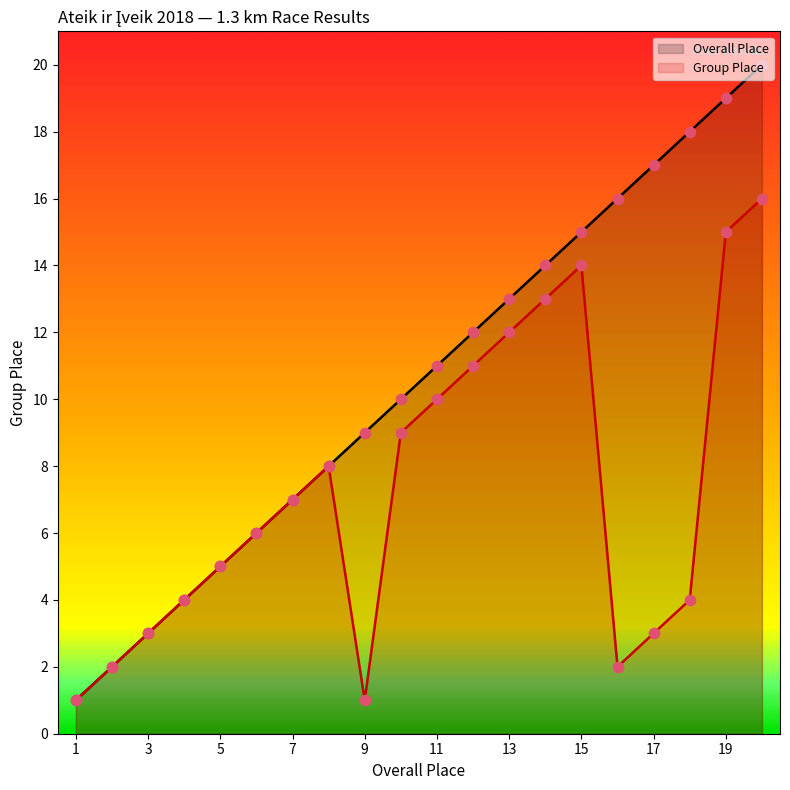

Which series reaches the maximum Y coordinate?

Place